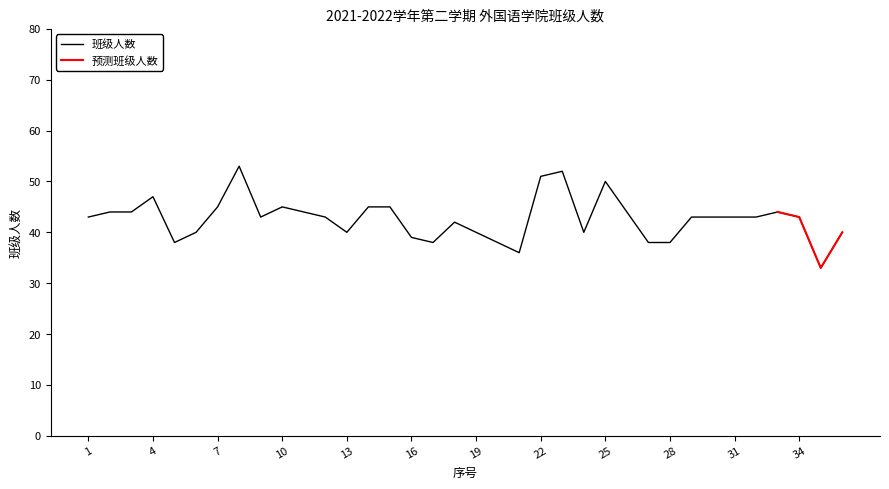

True or false: the data shows 17 at 26.

False